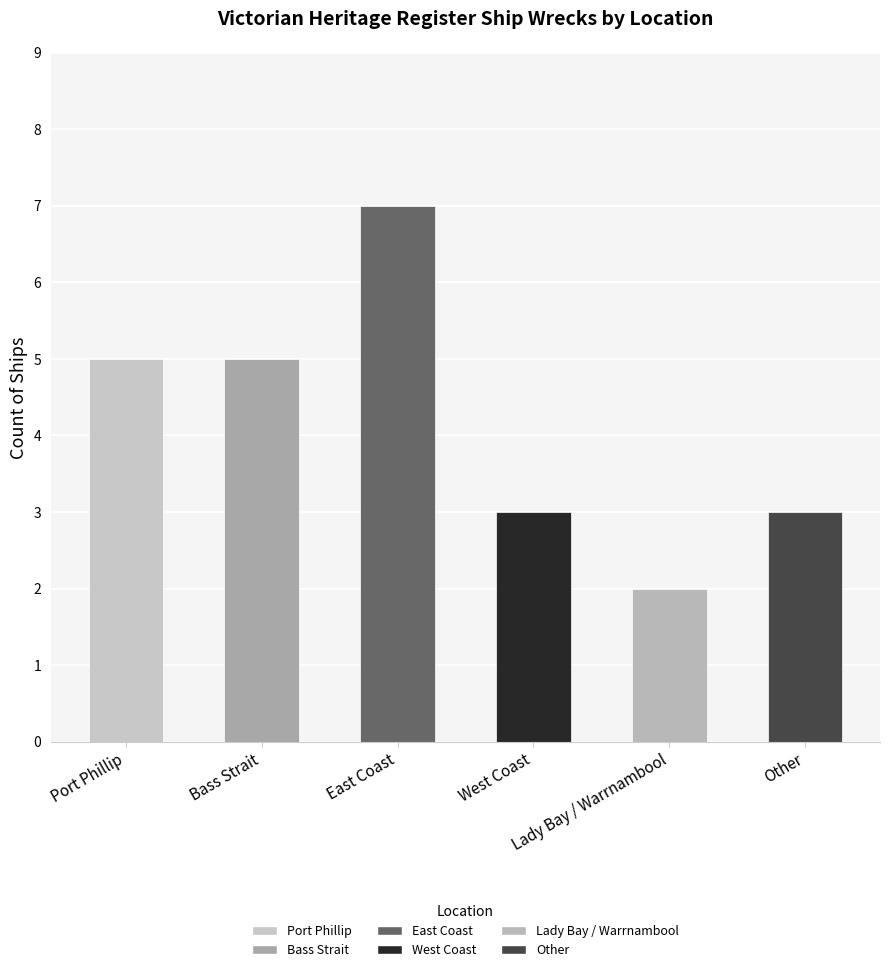

Reading left to right, what are all the values shown in this chart?

Port Phillip=5	Bass Strait=5	East Coast=7	West Coast=3	Lady Bay / Warrnambool=2	Other=3